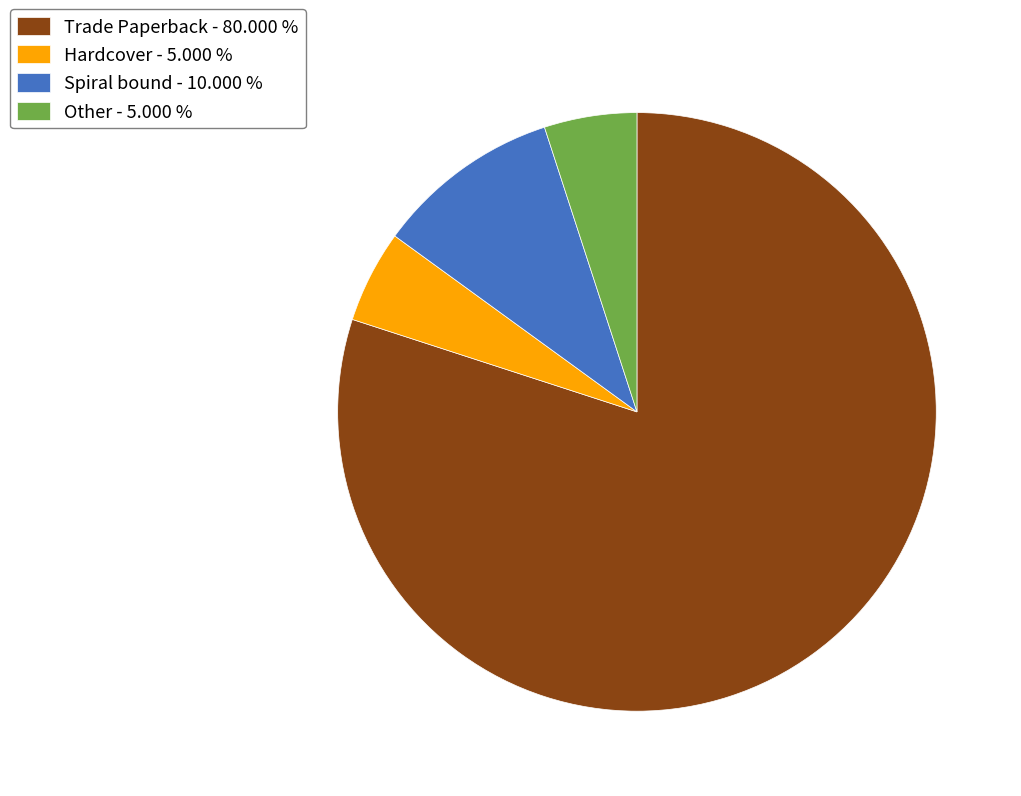

Between Trade Paperback and Hardcover, which is larger?

Trade Paperback